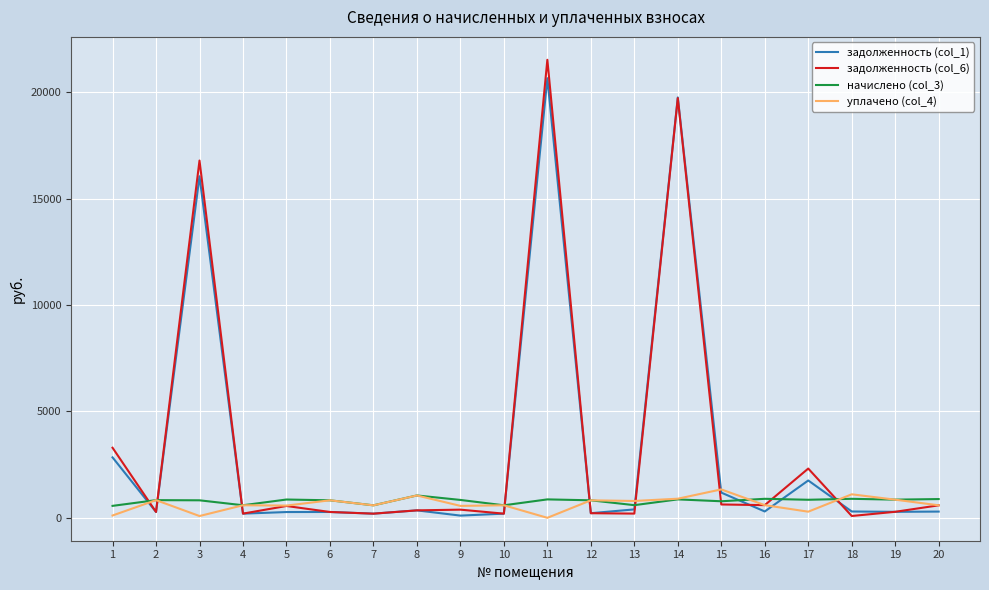

True or false: задолженность (col_1) has more than 1 points higher than both neighbors.

True